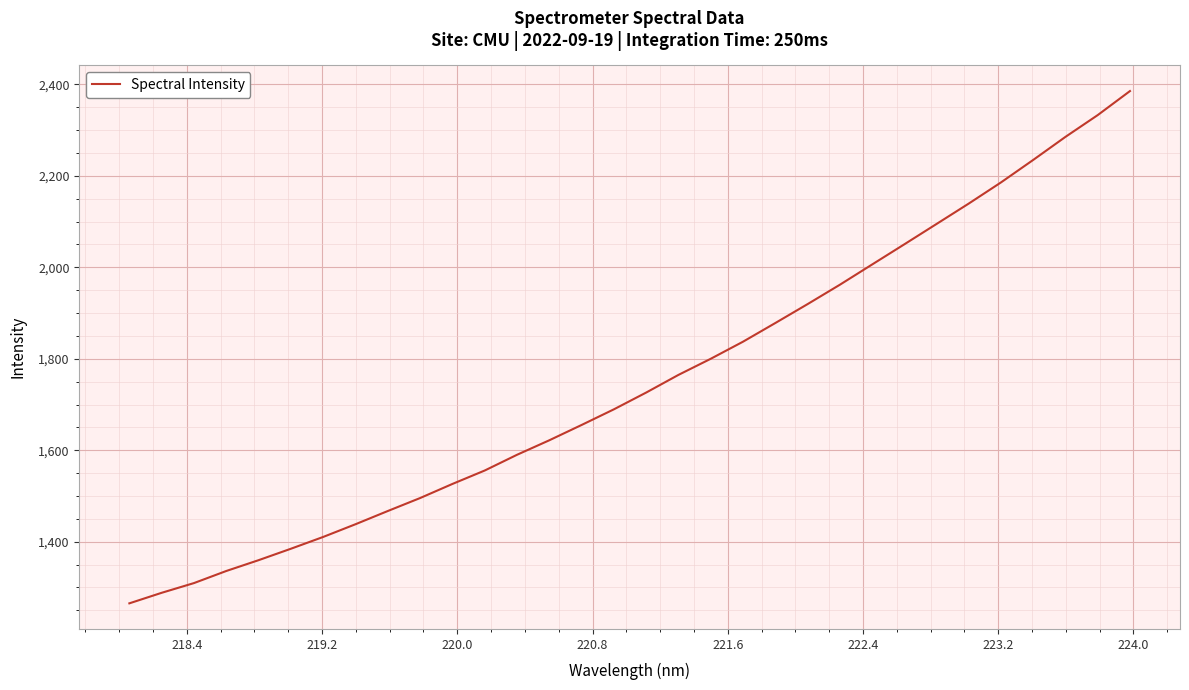

What is the greatest value displayed?

2385.6